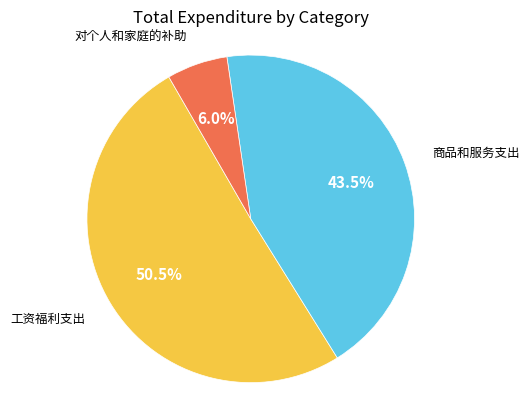

Is there a majority slice in this chart?

Yes